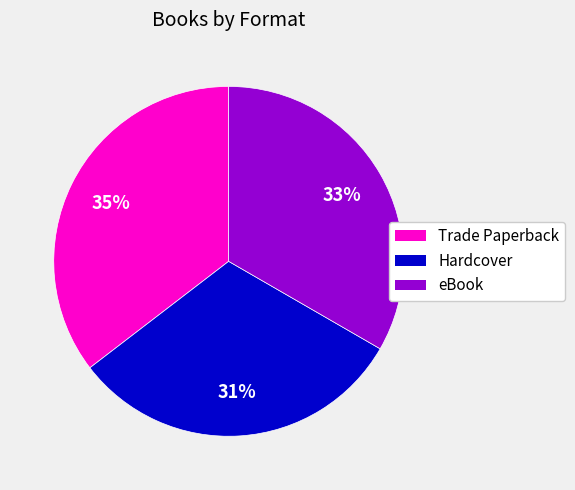

Is there a majority slice in this chart?

No